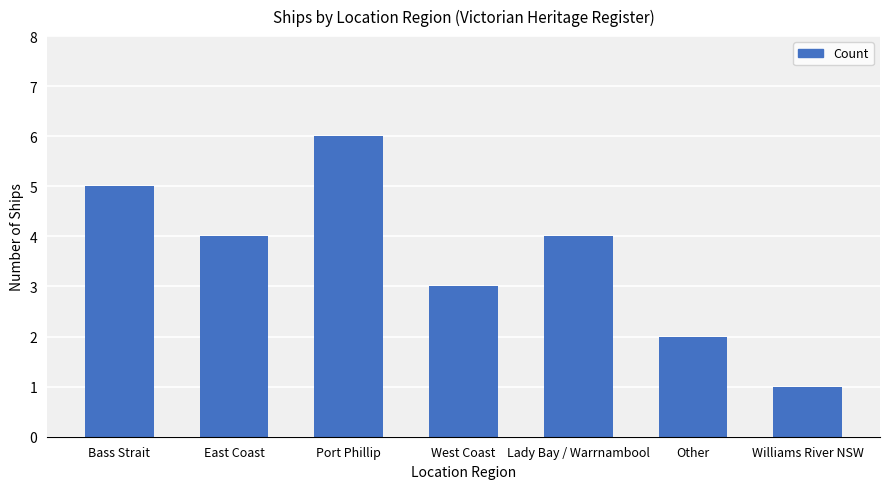

Which category has the highest value across all series?

Port Phillip